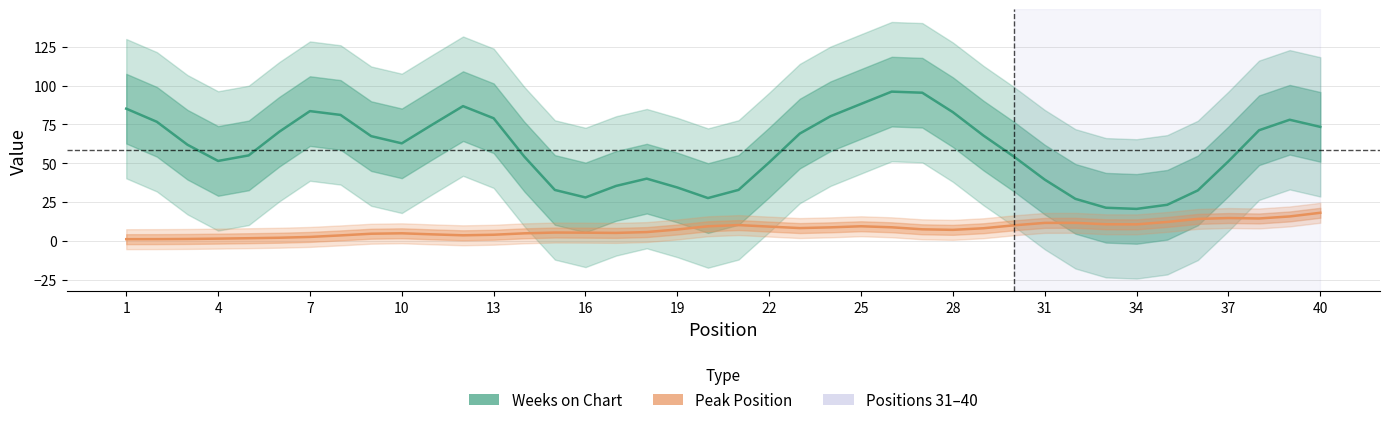

What is the average value of the Peak Position series?

7.4